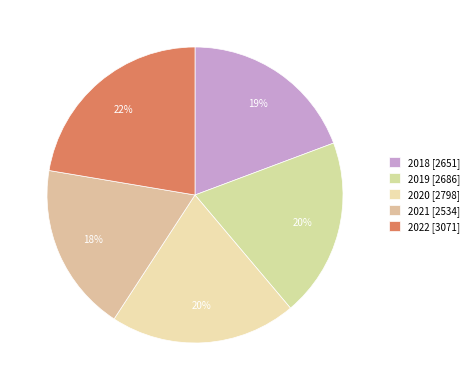

True or false: 2018 accounts for 33% of the total.

False